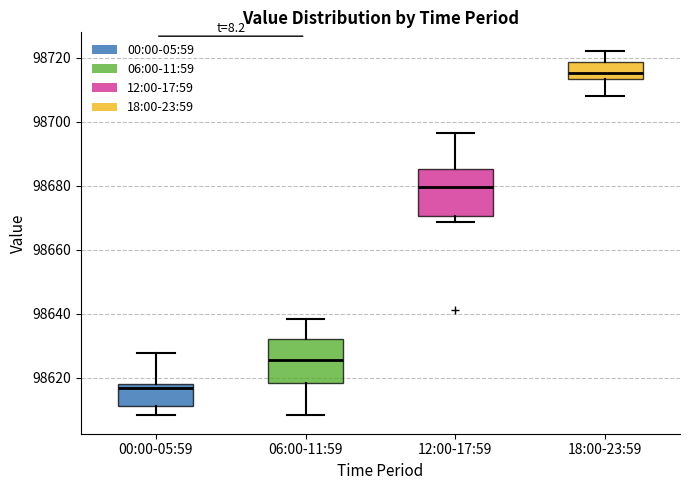

Reading left to right, read every box against the y-axis: the position of its median line, the range the box covers, and the ends of its whiskers. The values are not printed on the chart, so give them approximately, as read against the axis.

00:00-05:59: median 98616, box 98612 to 98618, whiskers 98608 to 98628
06:00-11:59: median 98626, box 98618 to 98632, whiskers 98608 to 98638
12:00-17:59: median 98680, box 98670 to 98686, whiskers 98668 to 98696
18:00-23:59: median 98716, box 98714 to 98718, whiskers 98708 to 98722